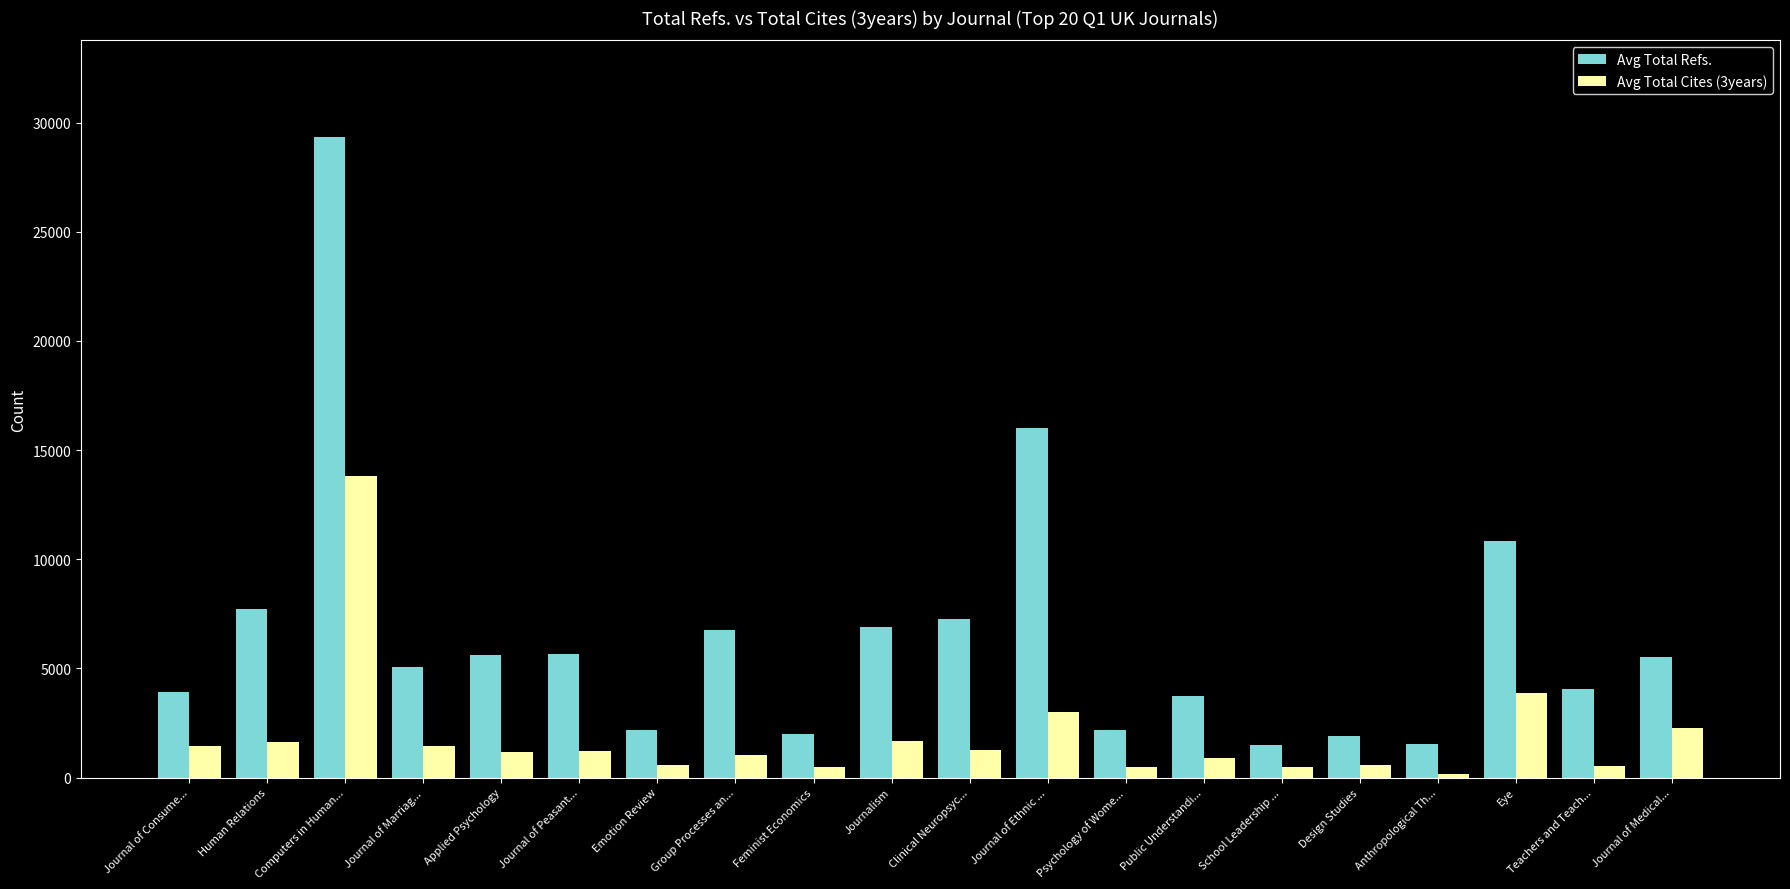

At how many categories does at least one series exceed 27368?

1